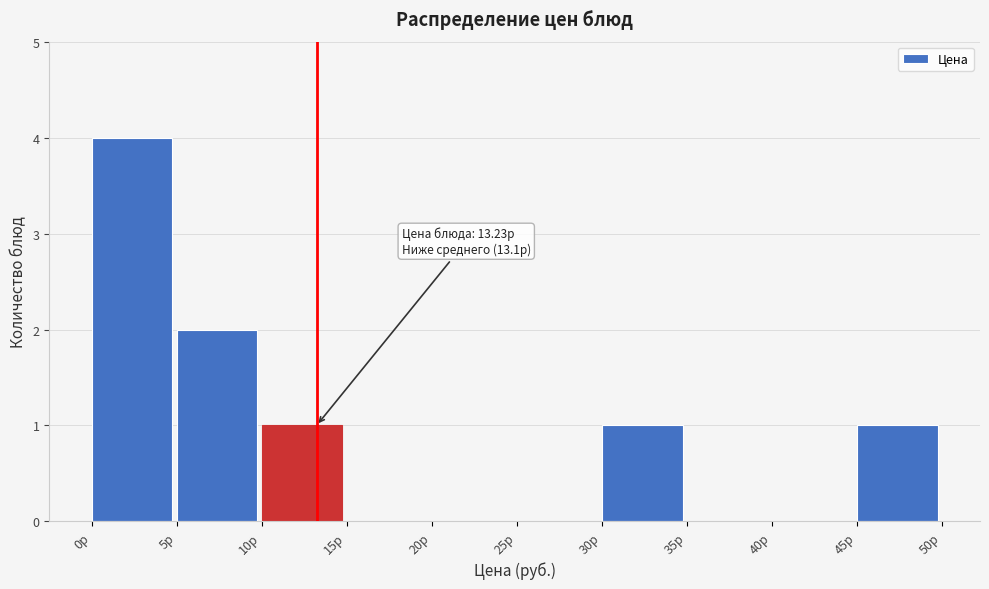

Over which range of the x-axis is the bar tallest?

0 to 5